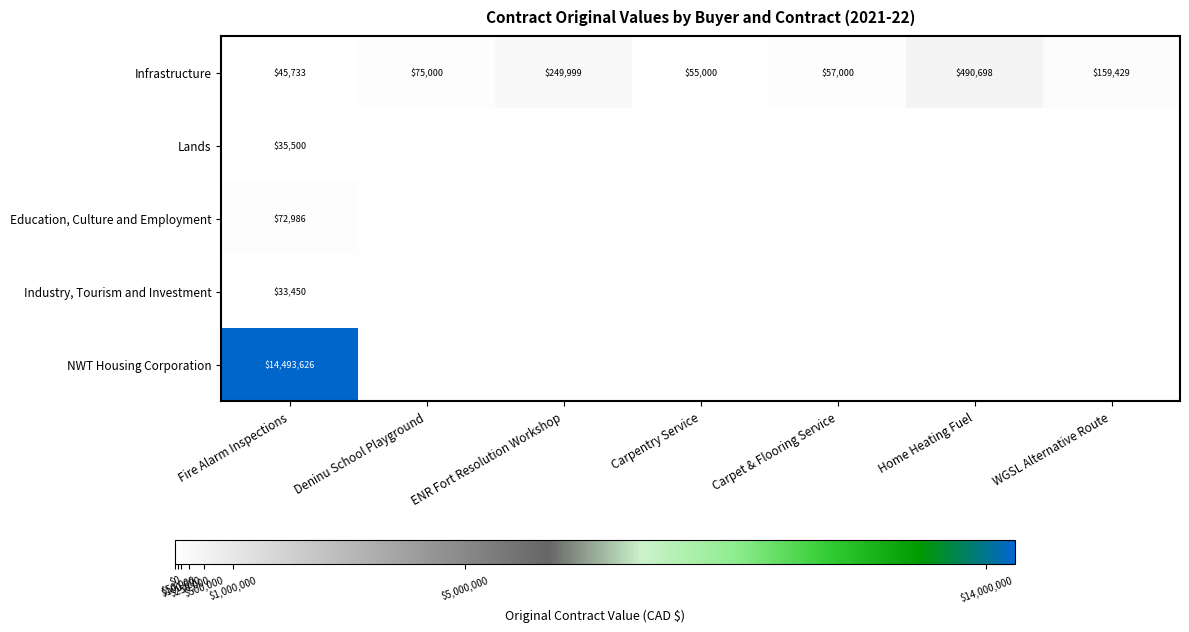

Where is Infrastructure nearest to the value 268215?

ENR Fort Resolution Workshop